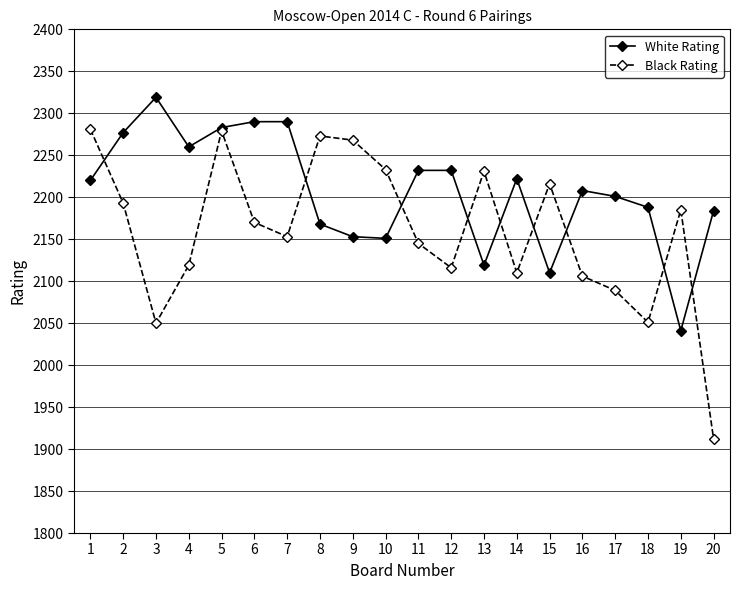

What is the smallest value displayed?

1912